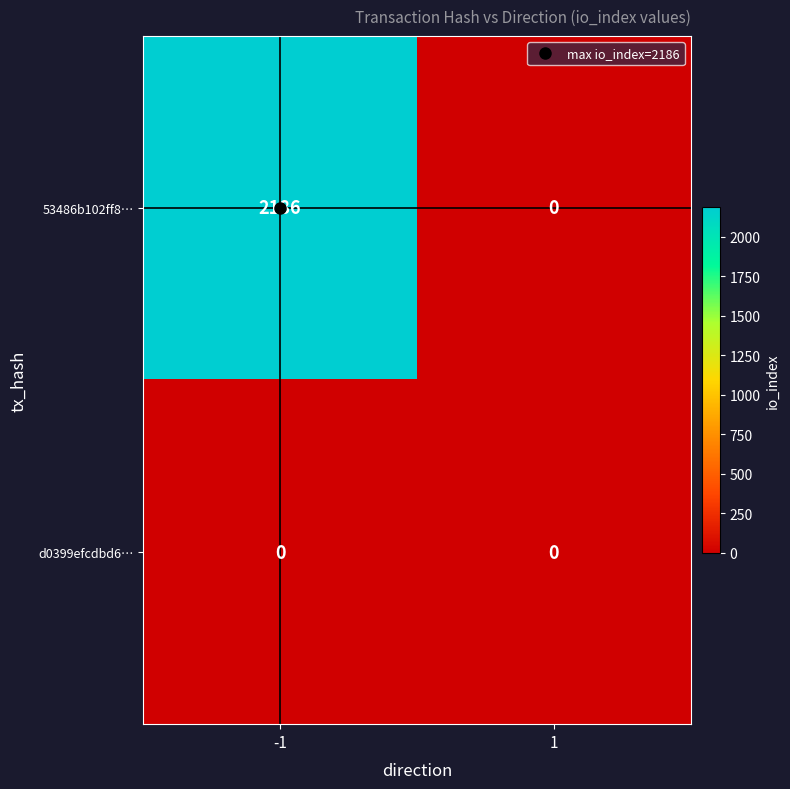

Which series has the largest range (max minus min)?

53486b102ff8…